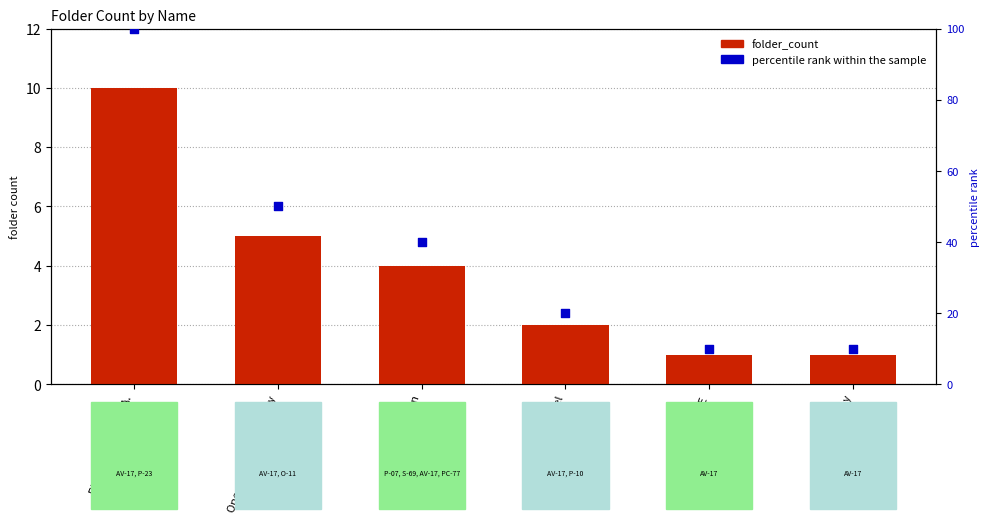

Which series reaches the minimum Y coordinate?

folder_count